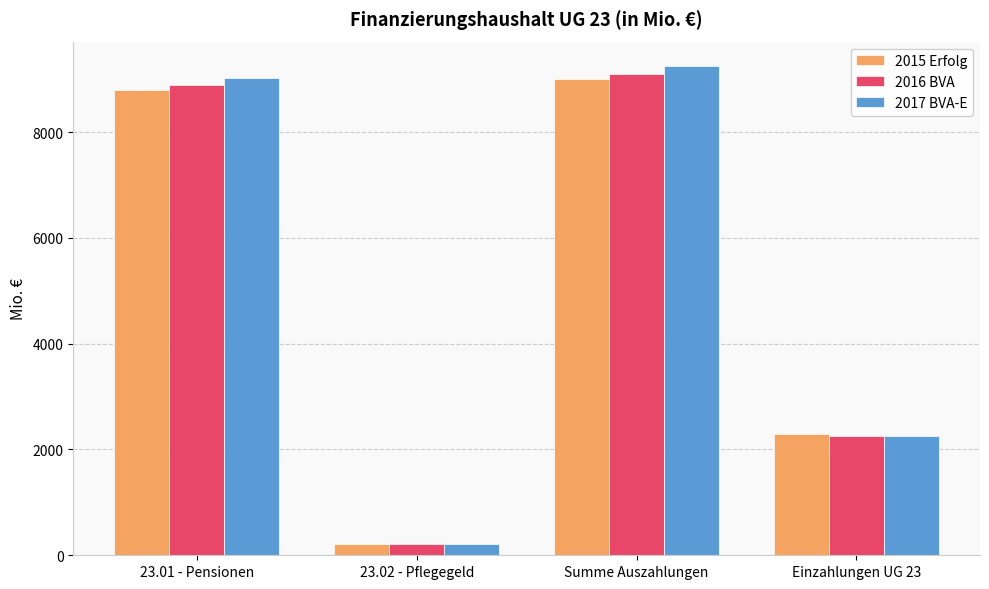

Reading left to right, extract all data points from this chart.

2015 Erfolg: 8800.5	210.9	9011.4	2295.6
2016 BVA: 8880.0	219.3	9099.3	2257.1
2017 BVA-E: 9025.4	220.8	9246.2	2256.3